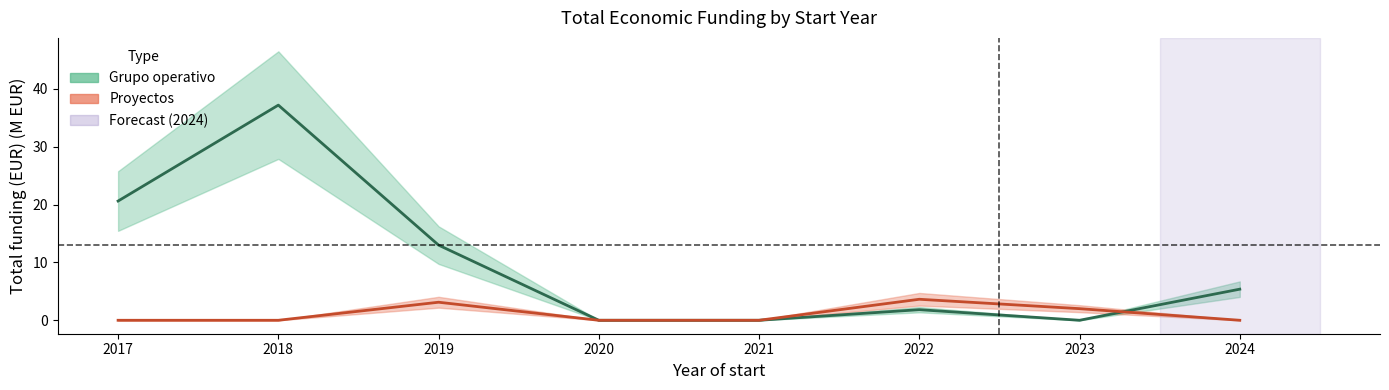

Between 2019 and 2018, which is larger?

2018